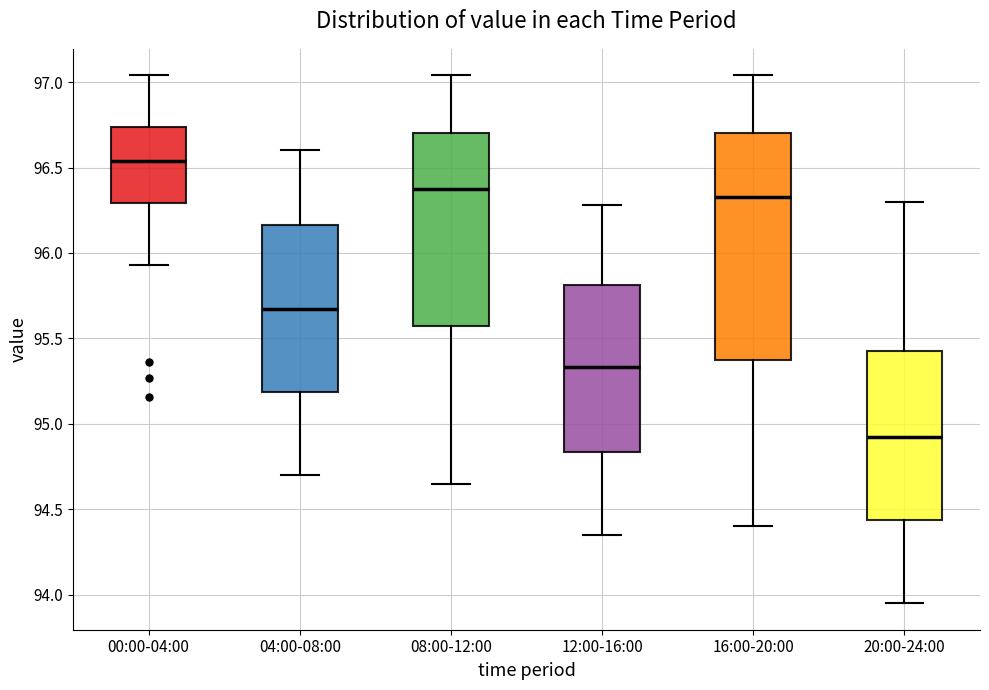

Where does the lower whisker of the box for 00:00-04:00 end on the y-axis? The values are not printed on the chart, so give them approximately, as read against the axis.

95.95